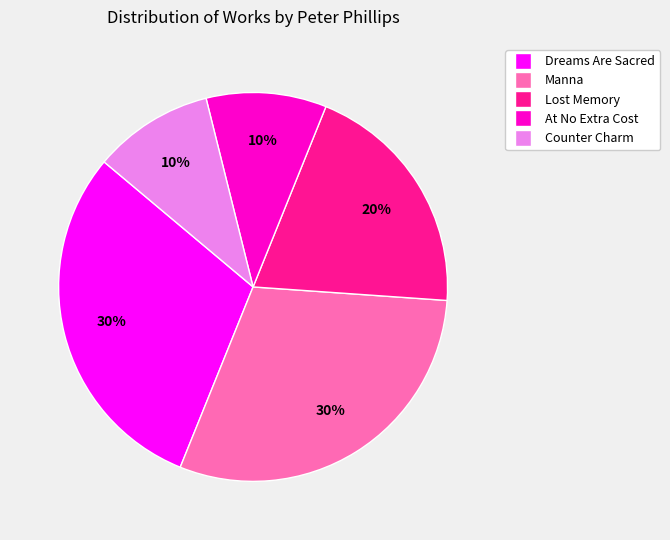

Does Lost Memory represent more than half of the total?

No